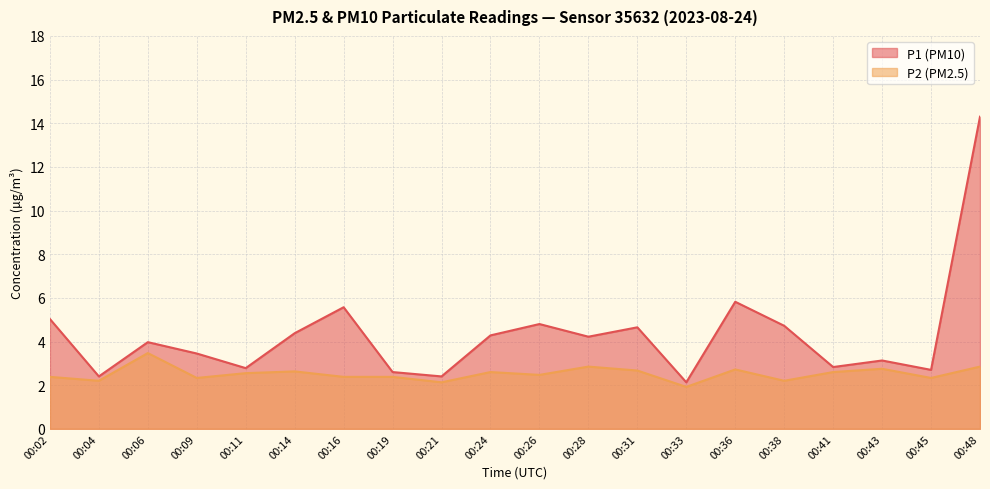

How many lines are shown in the chart?

2